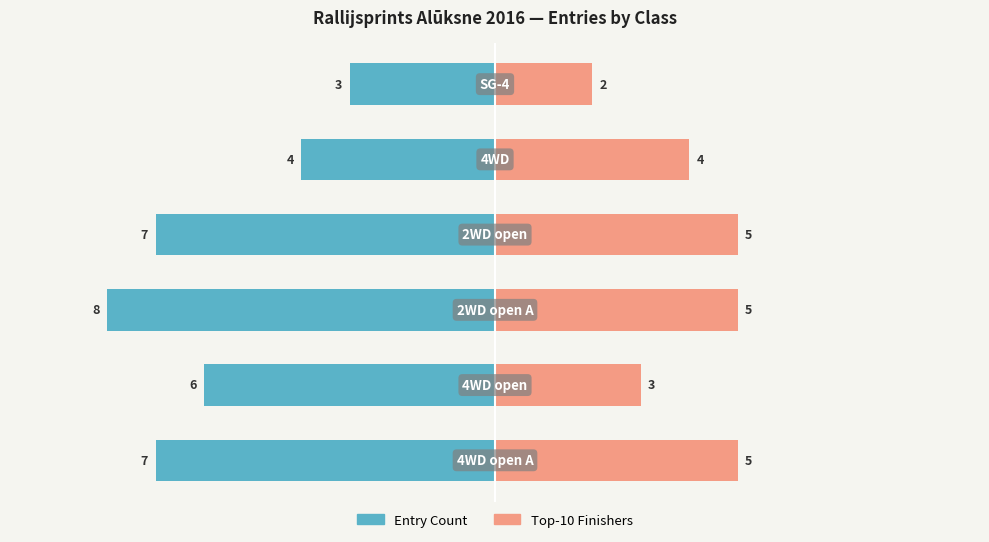

Is it true that Top-10 Count equals 7 at 0?

False